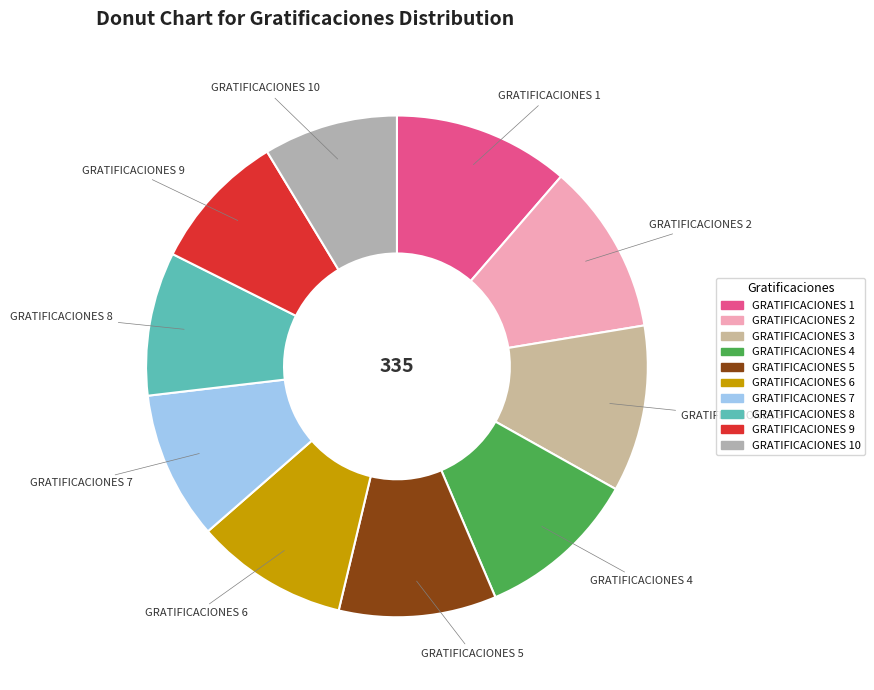

How many slices are in this pie chart?

10